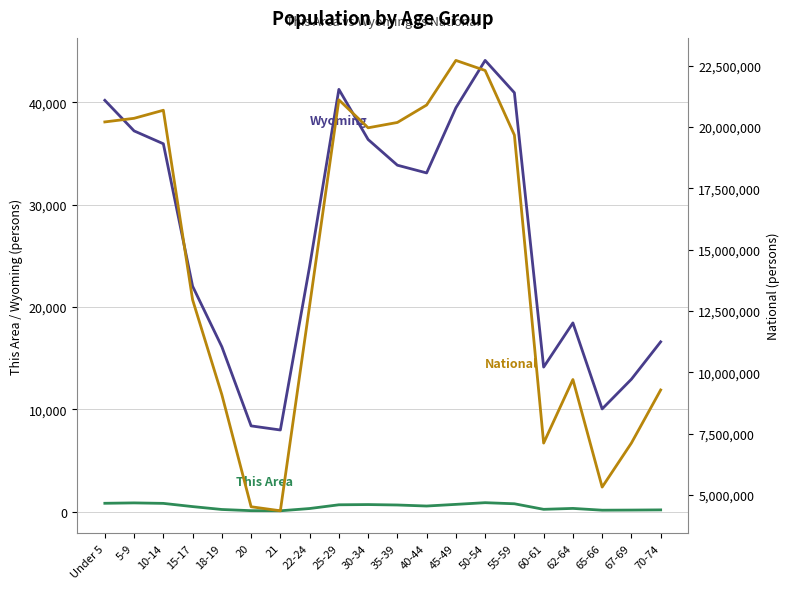

What are all the series names shown in the legend?

This Area, Wyoming, National